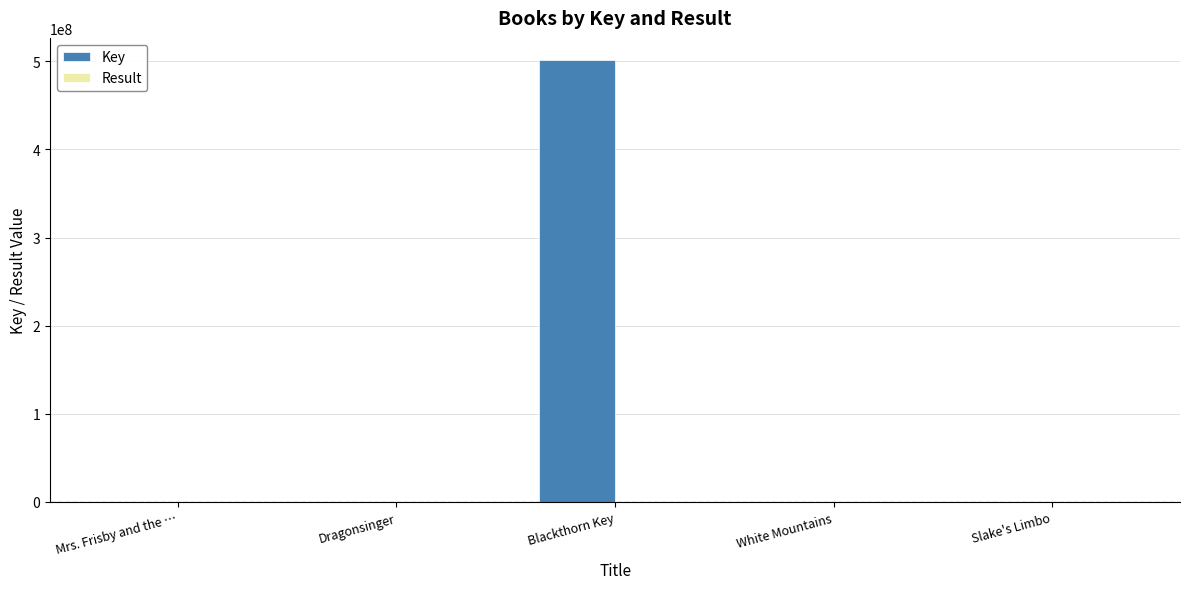

Which category has the highest value in the Key series?

Blackthorn Key